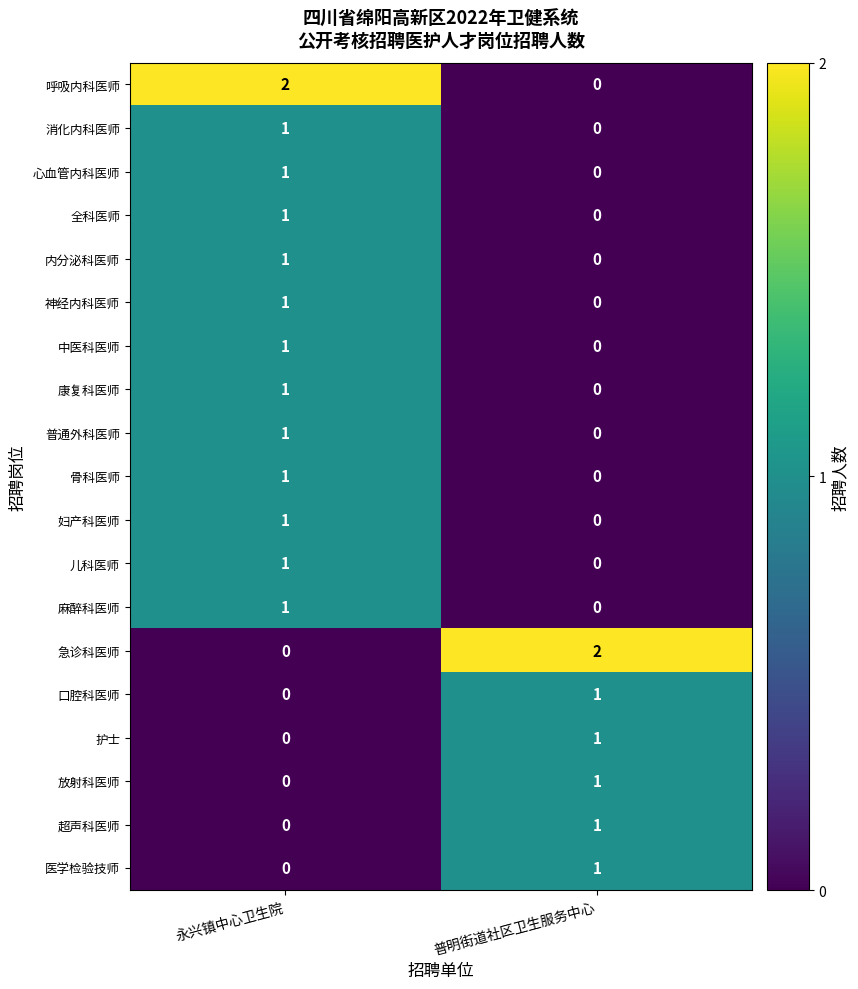

What is the total value across all series at 永兴镇中心卫生院?

14